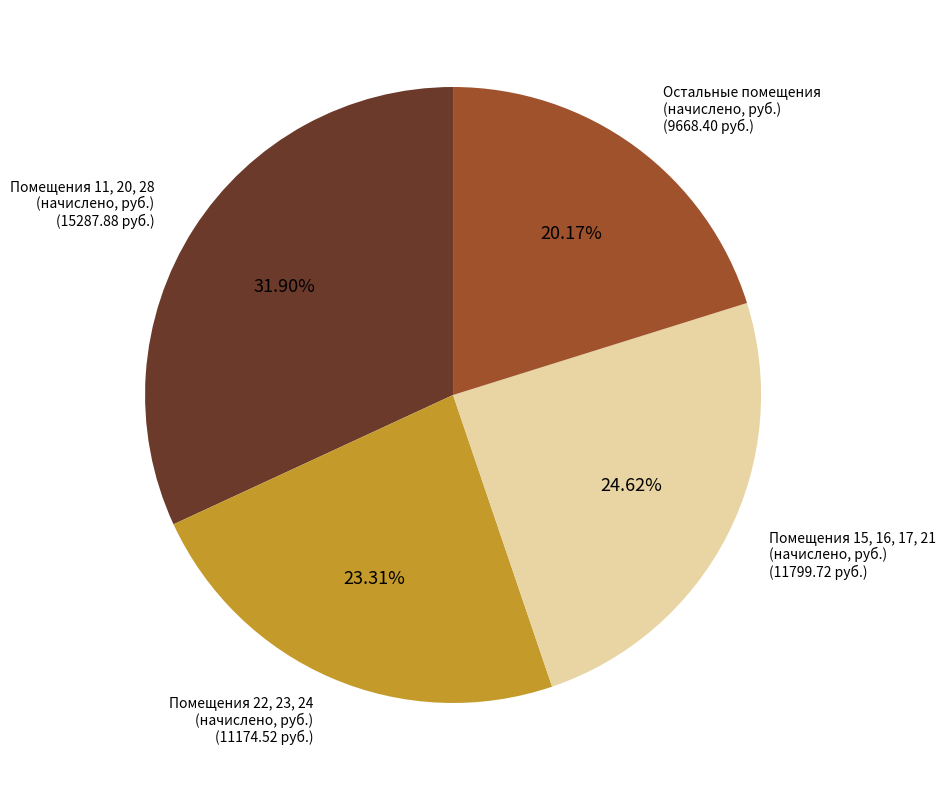

To the nearest percent, what is the difference between the largest and smallest slice percentages?

12%